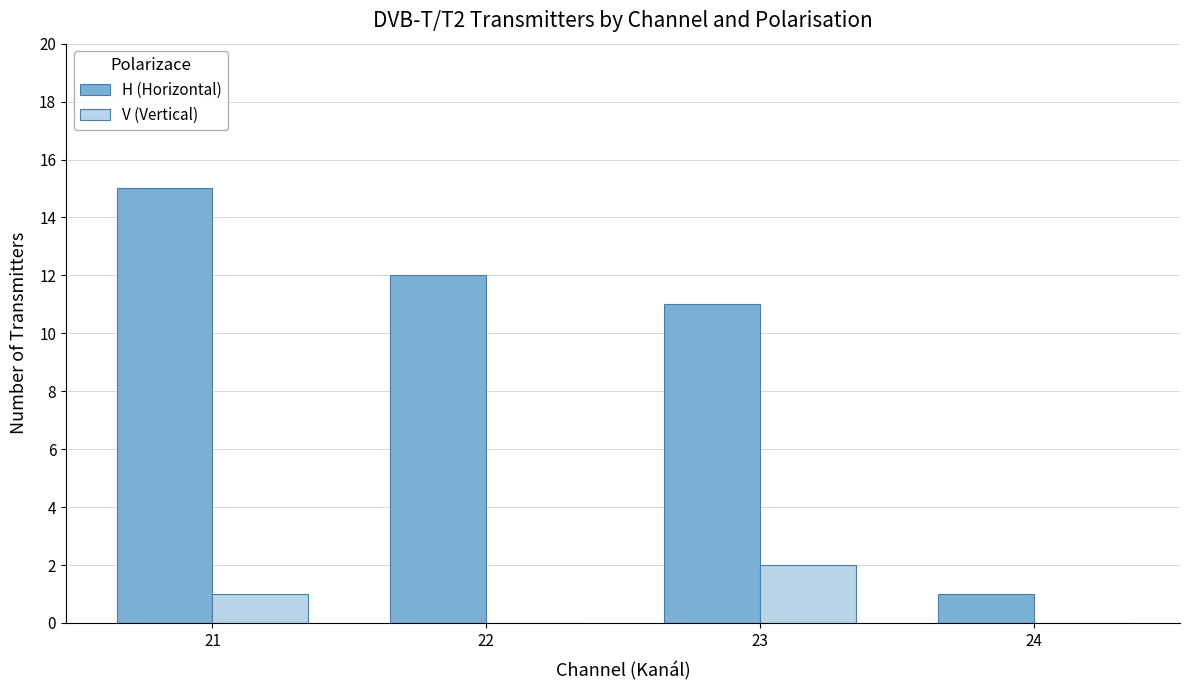

At which label is V (Vertical) closest to 1?

21